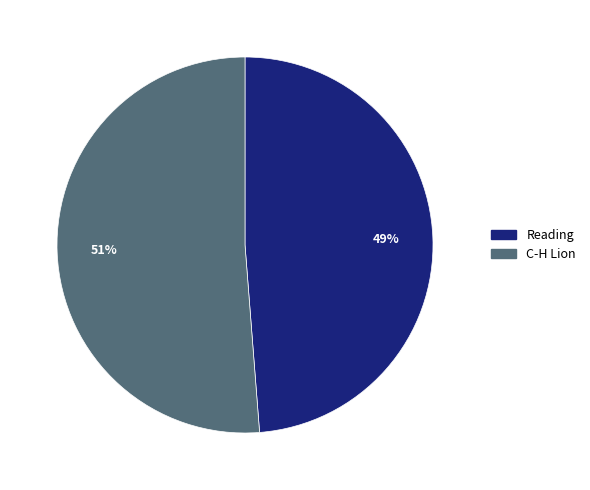

True or false: Reading accounts for 49% of the total.

True